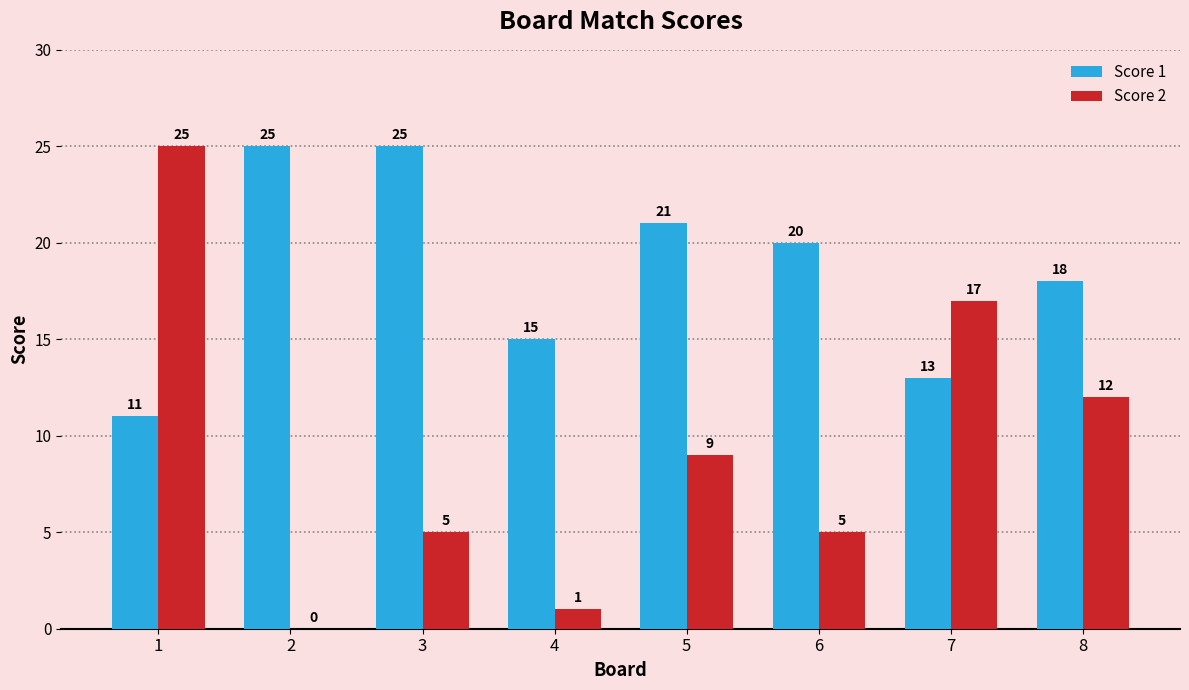

What is the approximate value of Score 1 at 5?

21